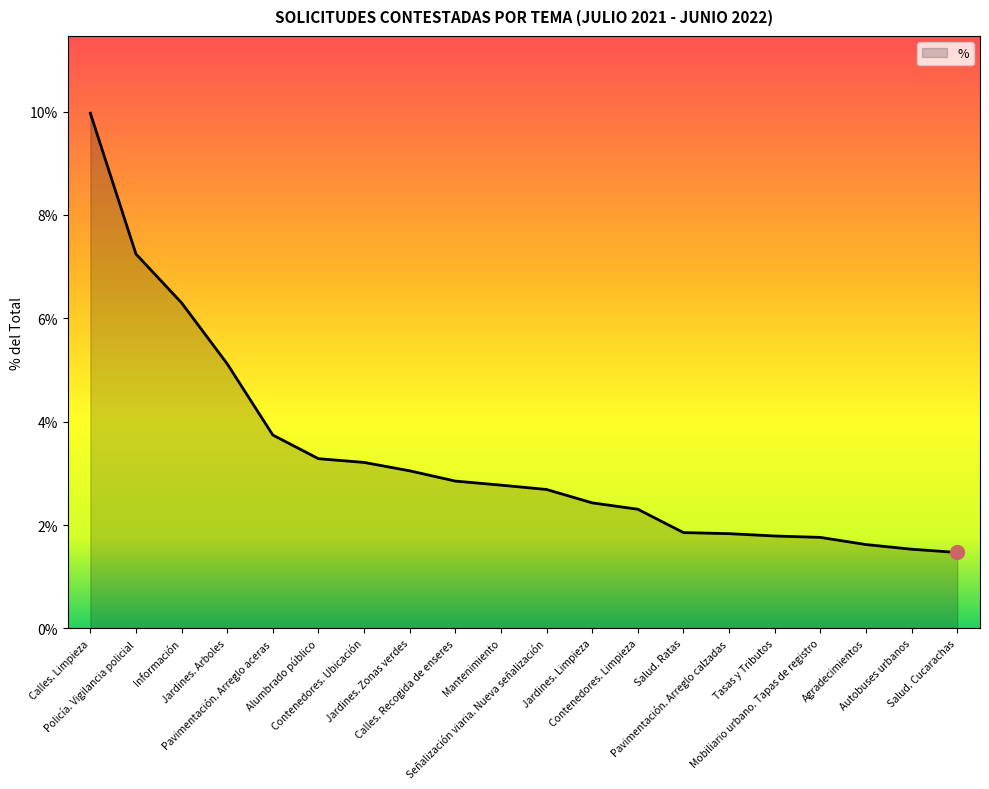

Does the chart have visible grid lines?

No